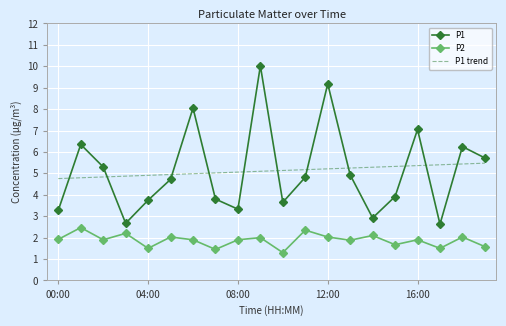

Rank the series by their maximum value, from highest to lowest.

P1, P1 trend, P2